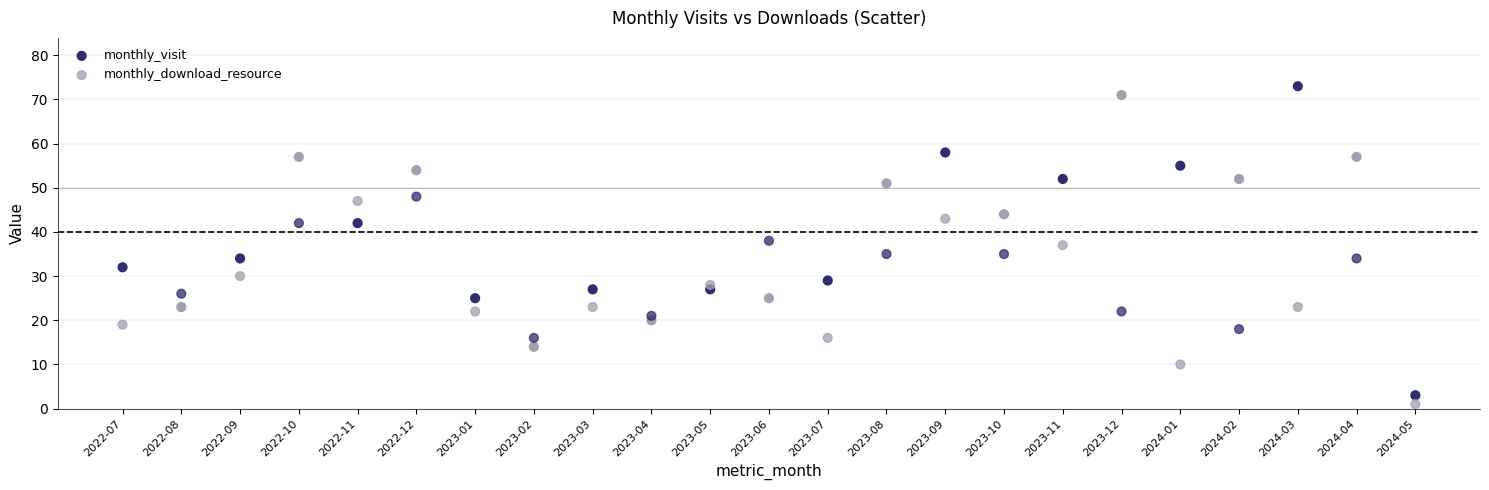

Which series contains the highest Y value?

monthly_visit